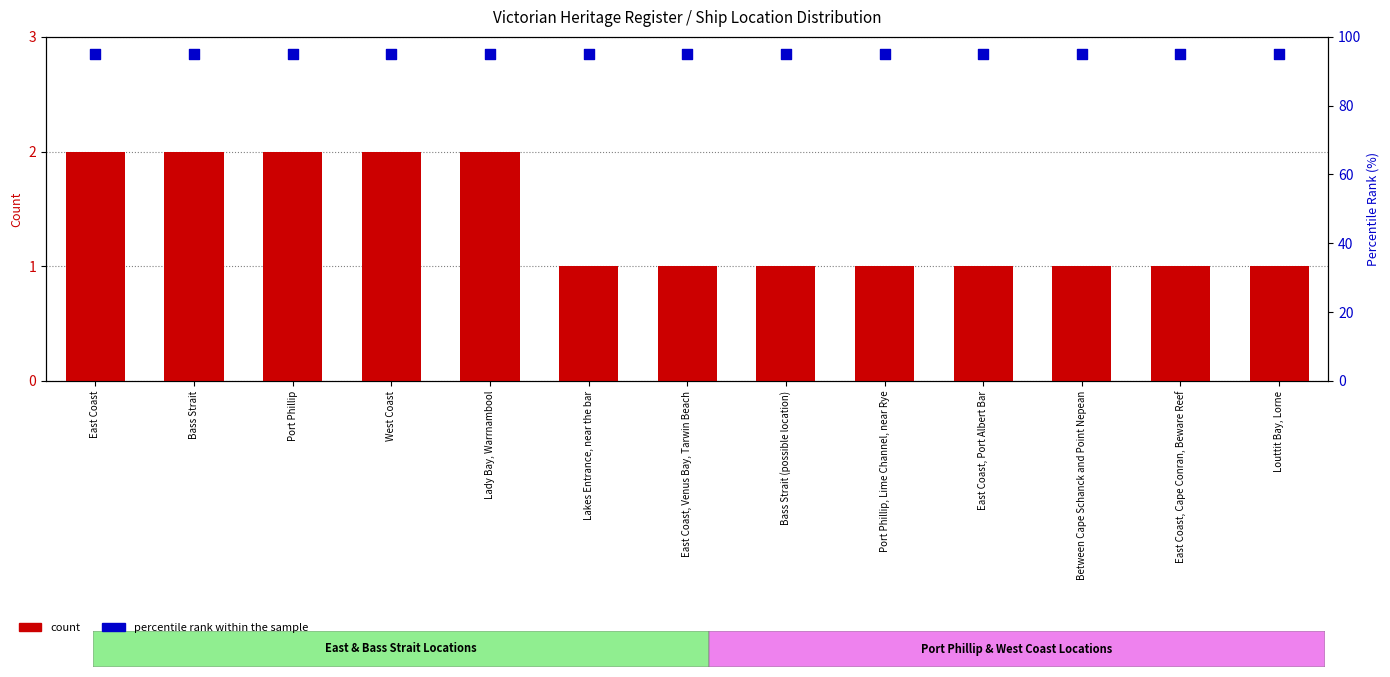

At which category is the sum across all series the highest?

East Coast